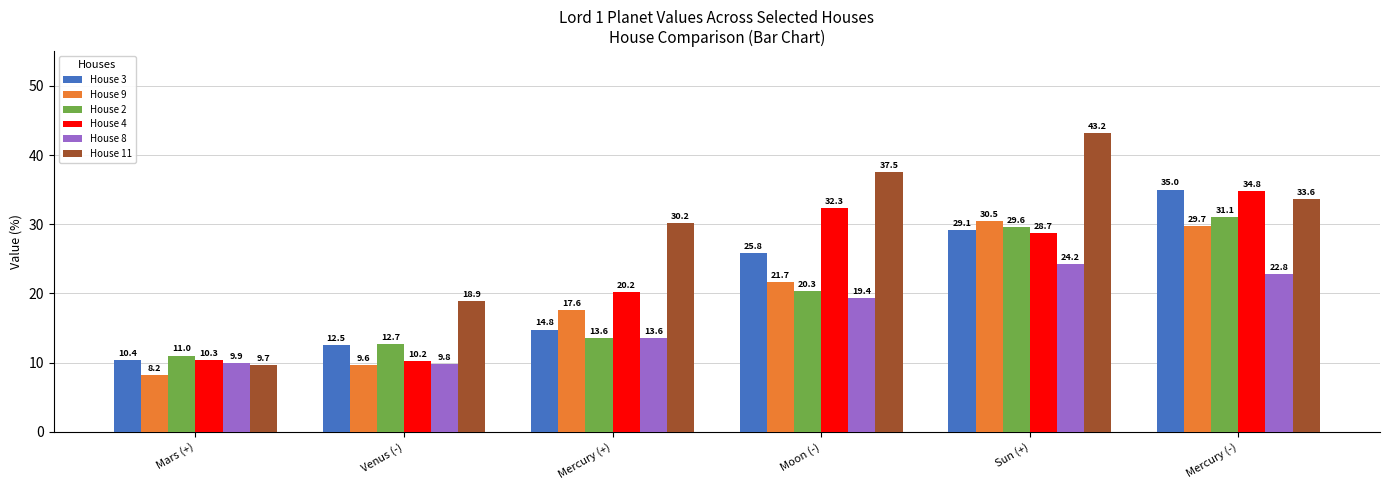

What is the total value across all series at Mars (+)?

59.6